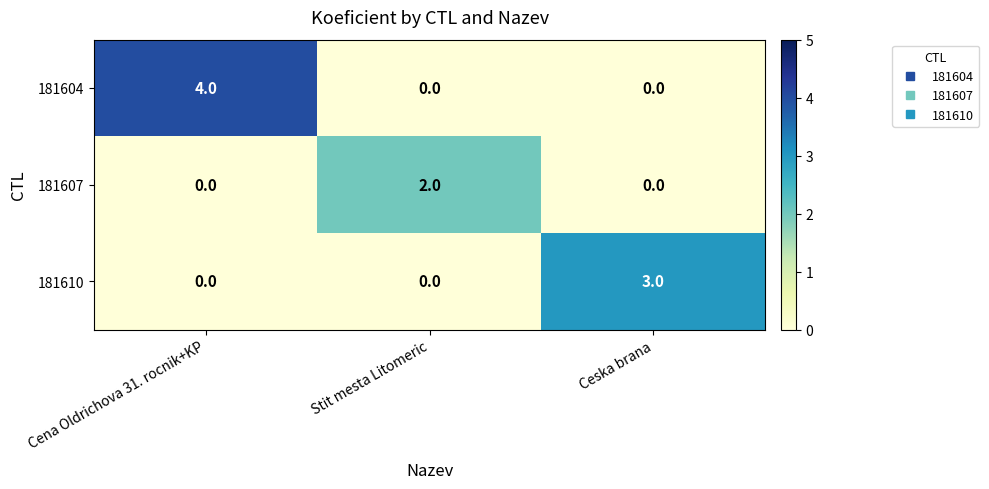

Reading left to right, list all the values displayed in this chart.

181604: Cena Oldrichova 31. rocnik+KP=4	Stit mesta Litomeric=0	Ceska brana=0
181607: Cena Oldrichova 31. rocnik+KP=0	Stit mesta Litomeric=2	Ceska brana=0
181610: Cena Oldrichova 31. rocnik+KP=0	Stit mesta Litomeric=0	Ceska brana=3